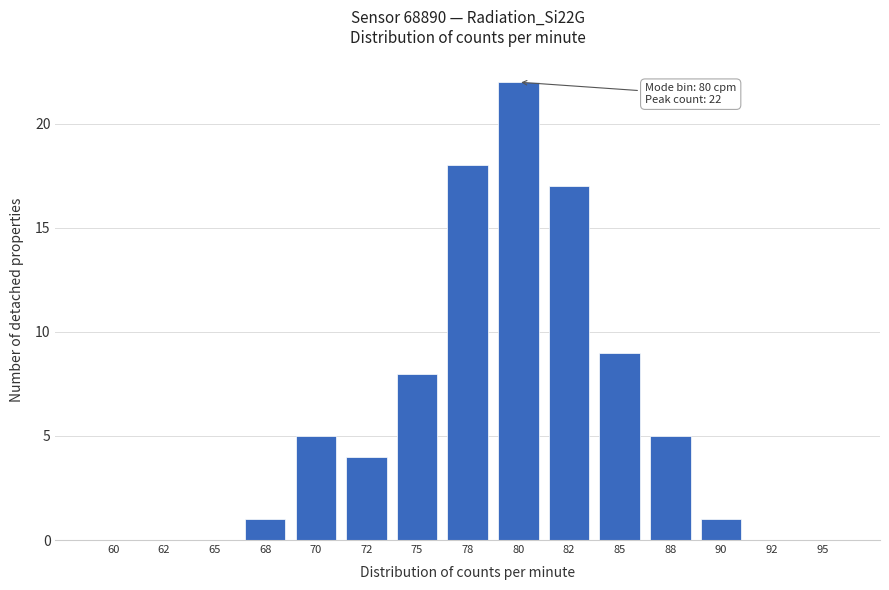

Reading right to left, transcribe all the data shown in this chart.

95=0	92=0	90=1	88=5	85=9	82=17	80=22	78=18	75=8	72=4	70=5	68=1	65=0	62=0	60=0